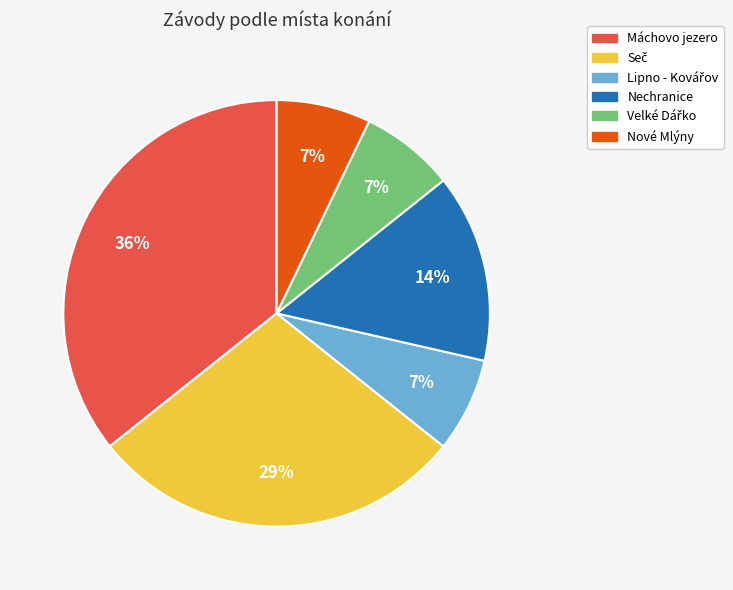

To the nearest percent, what is the combined percentage of Nové Mlýny and Máchovo jezero?

43%